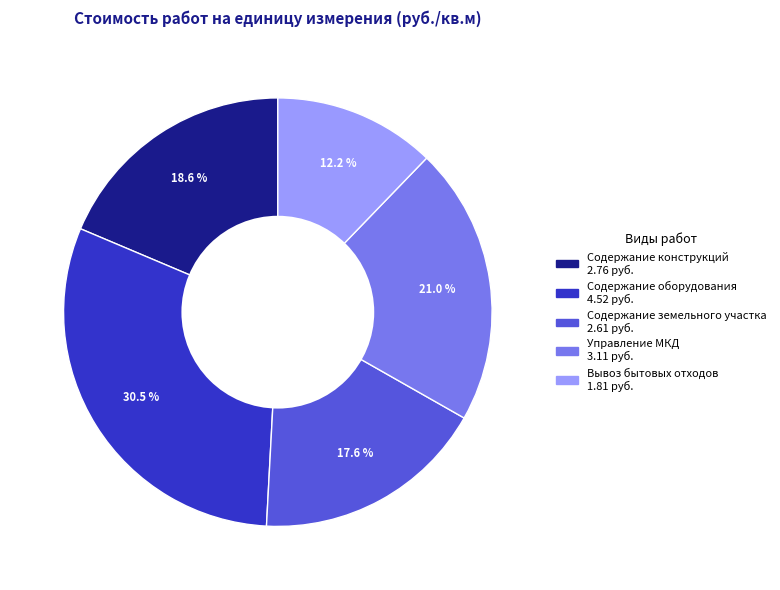

Is there a majority slice in this chart?

No